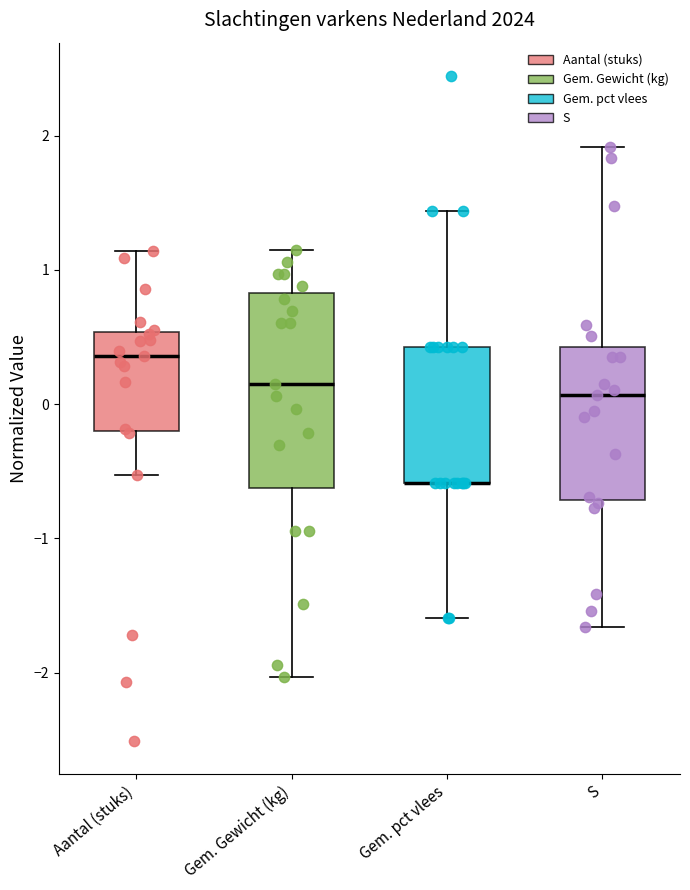

Reading left to right, read every box against the y-axis: the position of its median line, the range the box covers, and the ends of its whiskers. The values are not printed on the chart, so give them approximately, as read against the axis.

Aantal (stuks): median 0.4, box -0.2 to 0.5, whiskers -0.5 to 1.1
Gem. Gewicht (kg): median 0.1, box -0.6 to 0.8, whiskers -2.0 to 1.1
Gem. pct vlees: median -0.6 (drawn on the box's lower edge), box -0.6 to 0.4, whiskers -1.6 to 1.4
S: median 0.1, box -0.7 to 0.4, whiskers -1.7 to 1.9